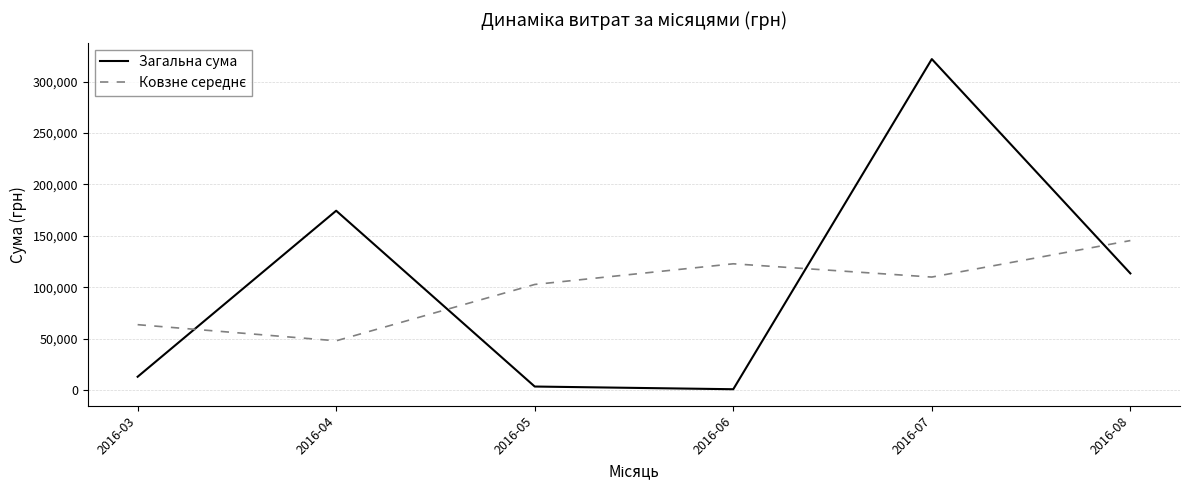

The value of Загальна сума at 2016-07 is 170111.8. True or false?

False